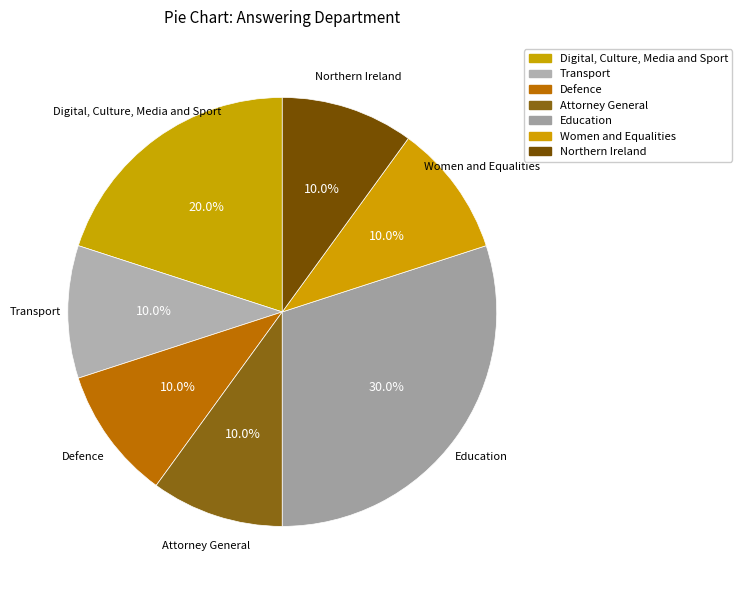

How many segments does this pie chart have?

7